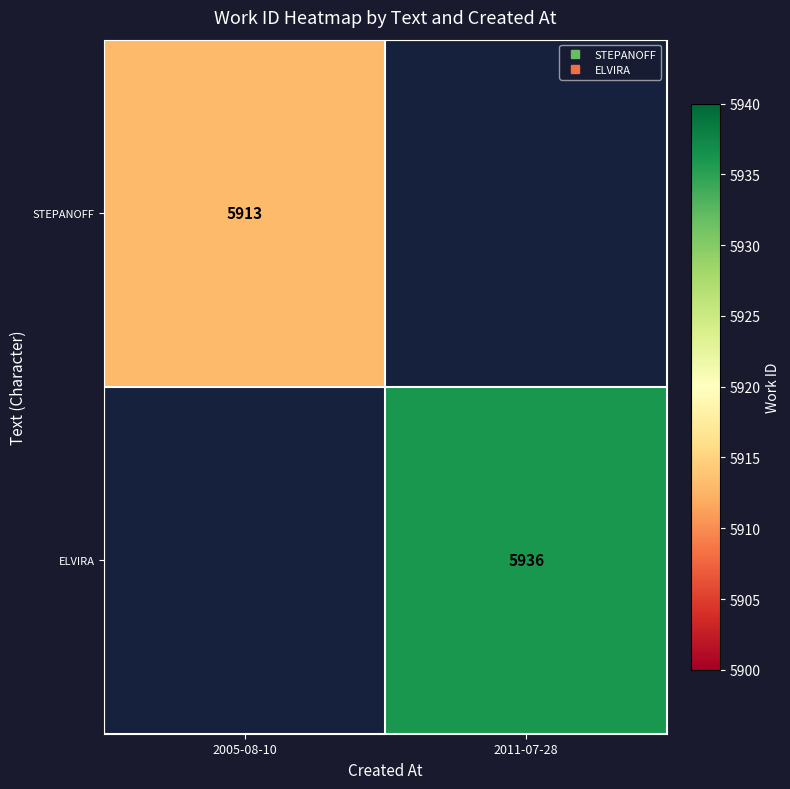

Count the number of categories in the chart.

2